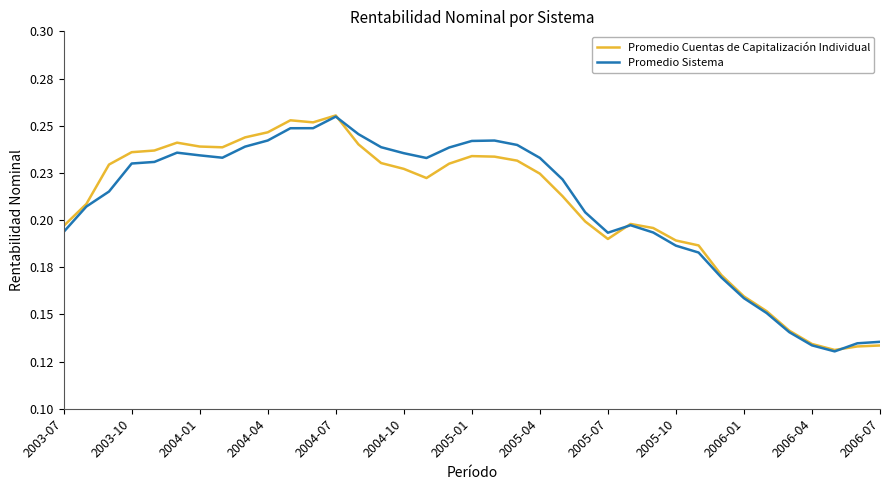

Does the chart display data point markers on the line(s)?

No